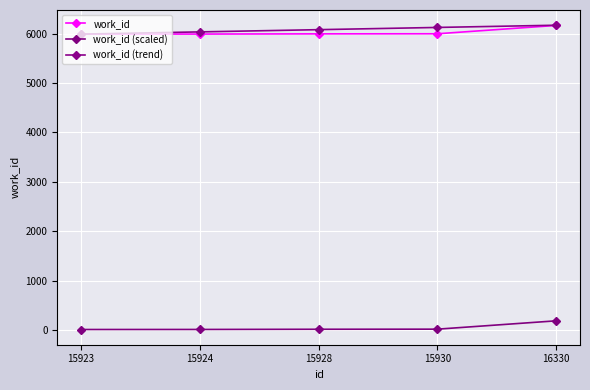

The value of work_id (trend) at 15928 is 8218.4. True or false?

False